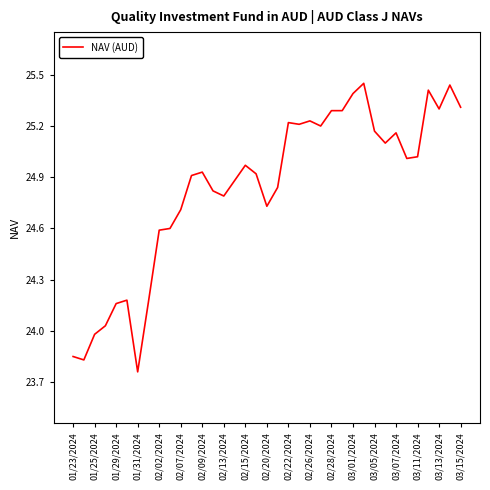

What is the difference between the maximum and minimum values?

1.7